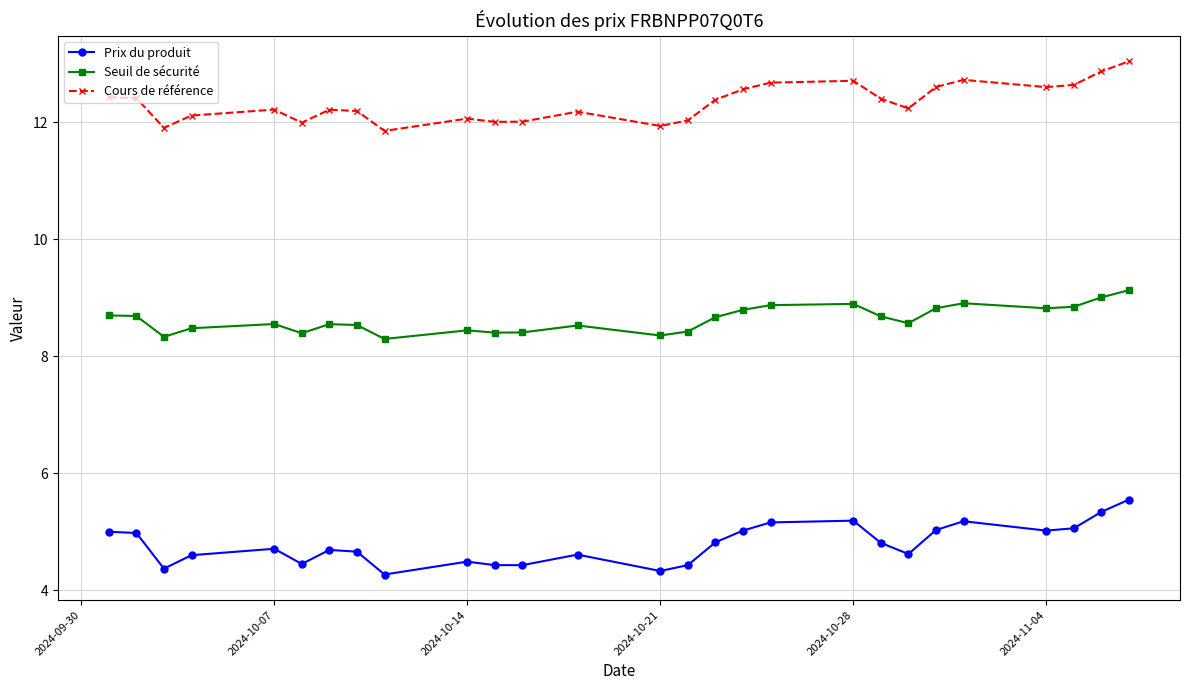

At how many categories does at least one series exceed 10?

27